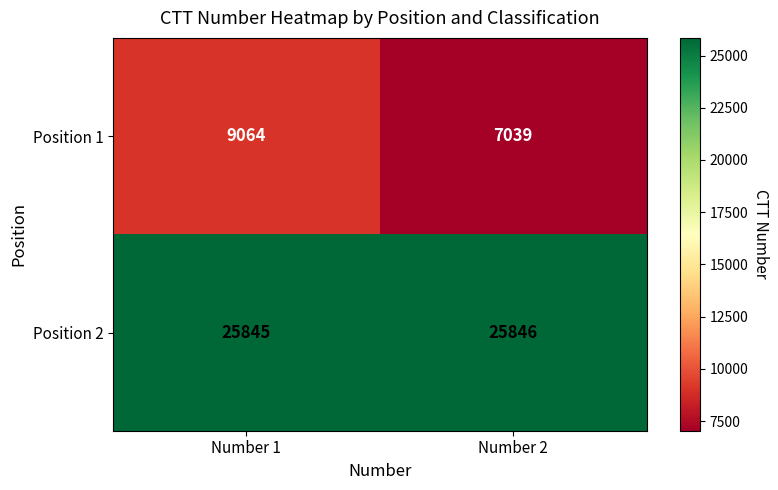

Which series changed the most between Number 1 and Number 2?

Position 1